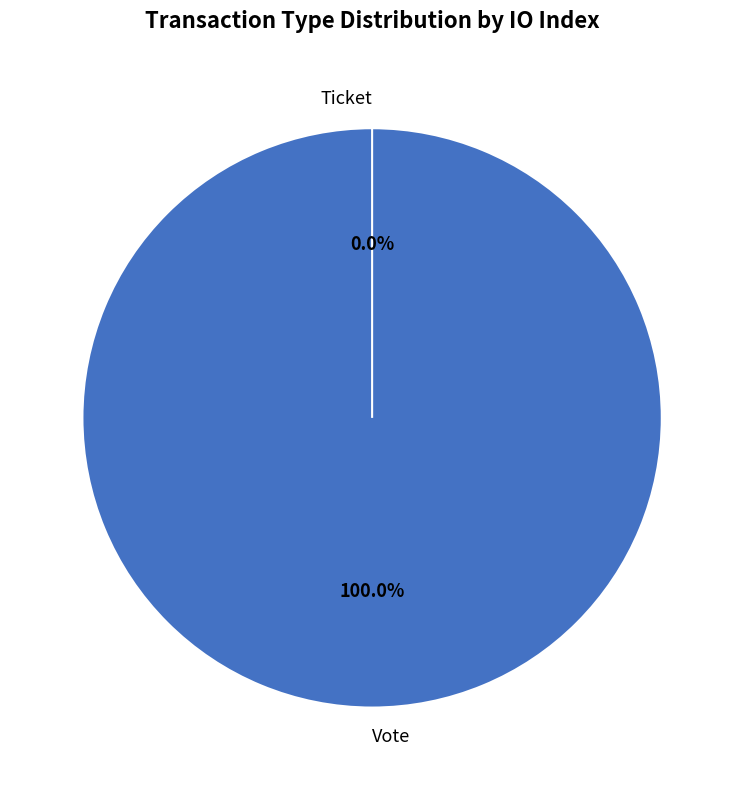

Which category has the smallest portion of the pie?

Ticket